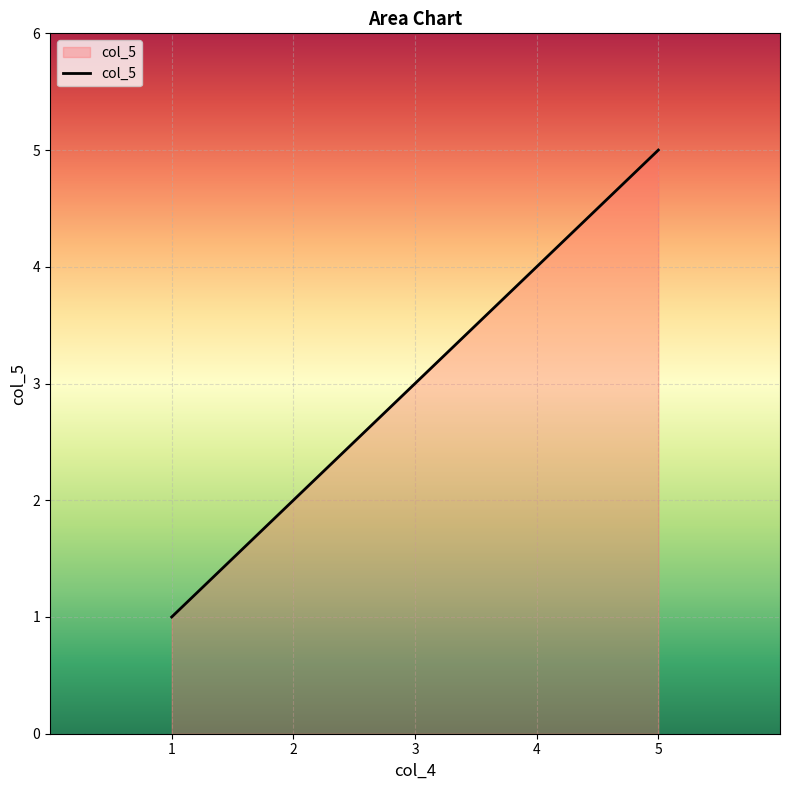

What is the change in value from 4 to 5?

+1